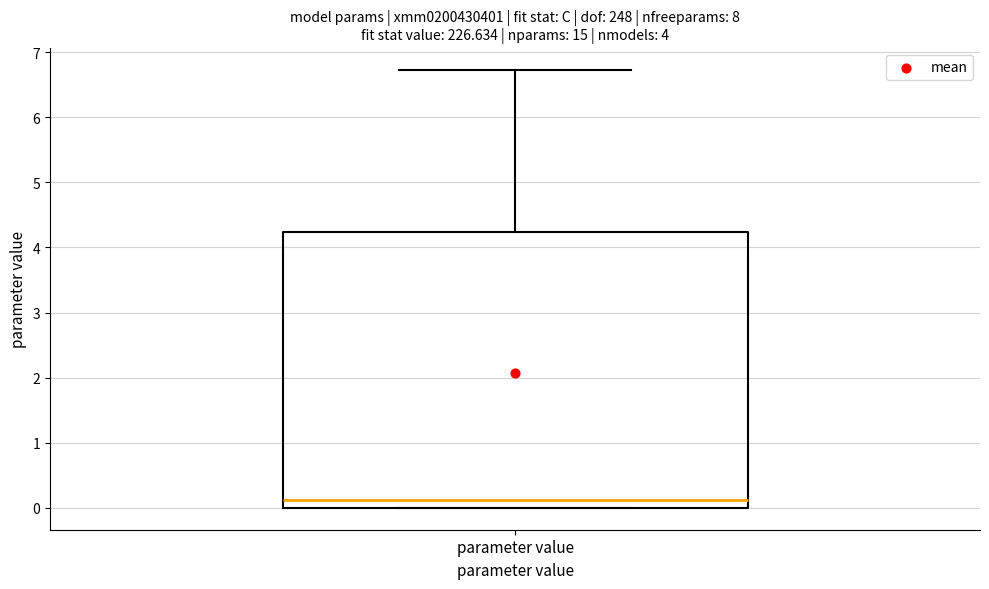

Where is the upper edge of the box for parameter value on the y-axis? The values are not printed on the chart, so give them approximately, as read against the axis.

4.2